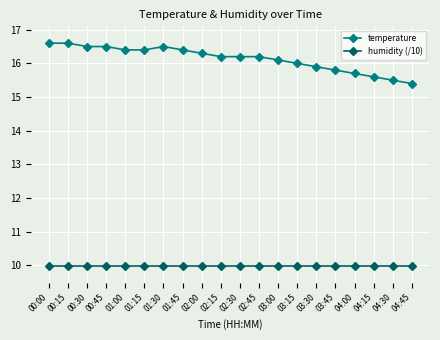

Where does the temperature series first go above 16?

00:00